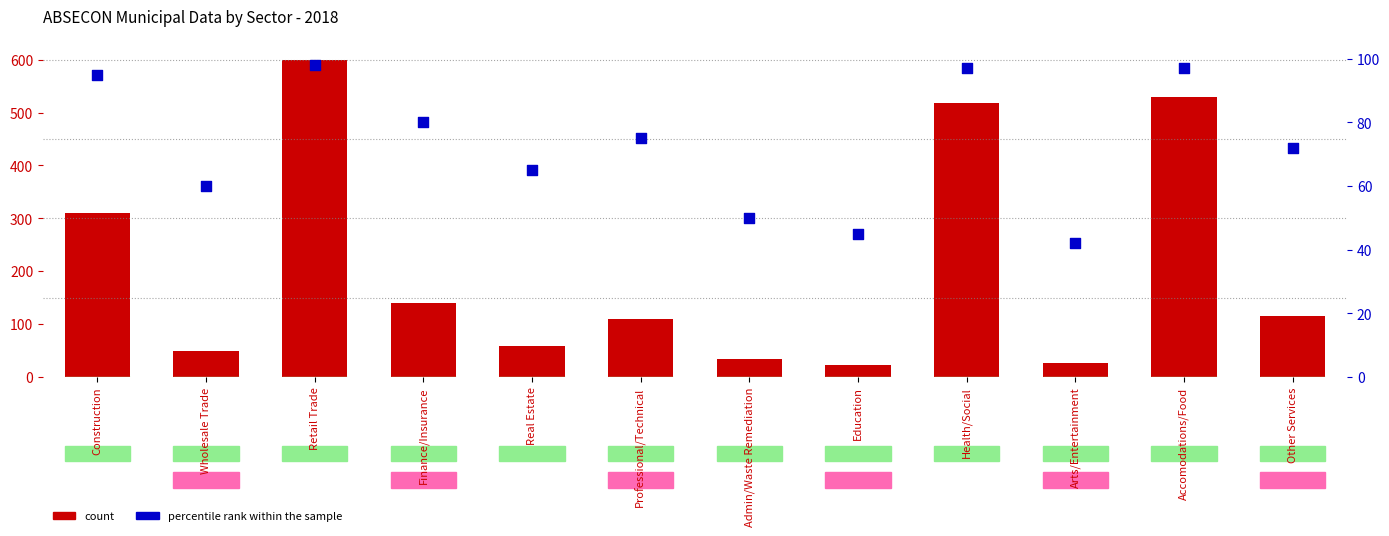

What is the total value across all series at Construction?

405.9